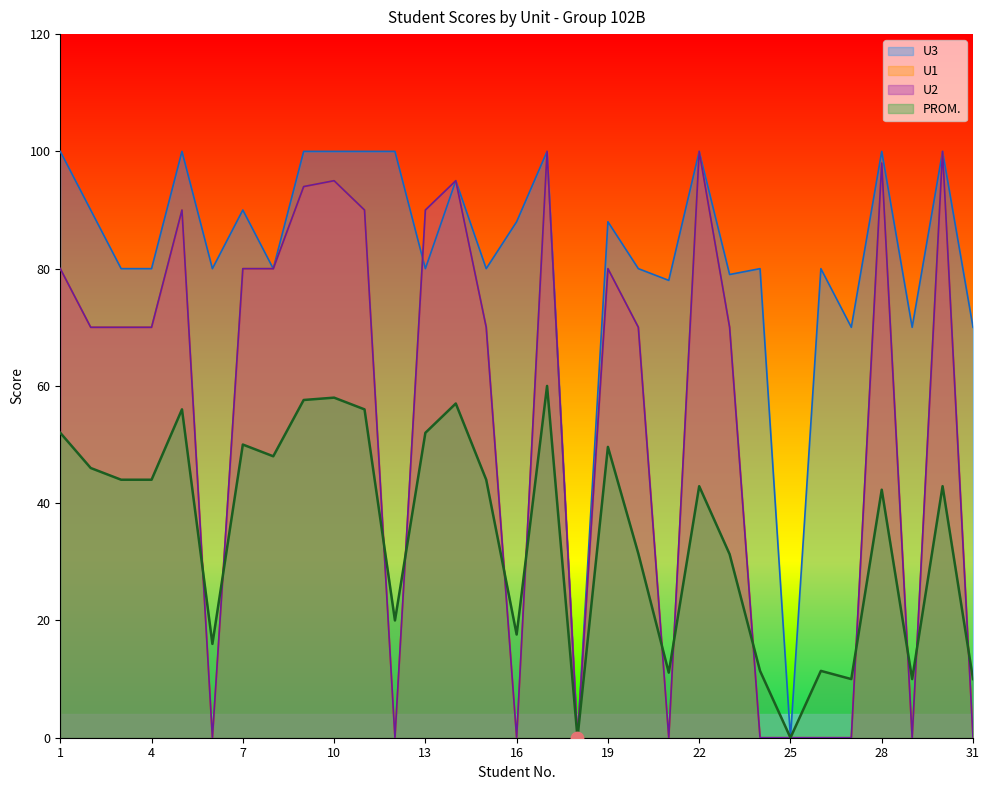

Which series has the largest total across all categories?

U3